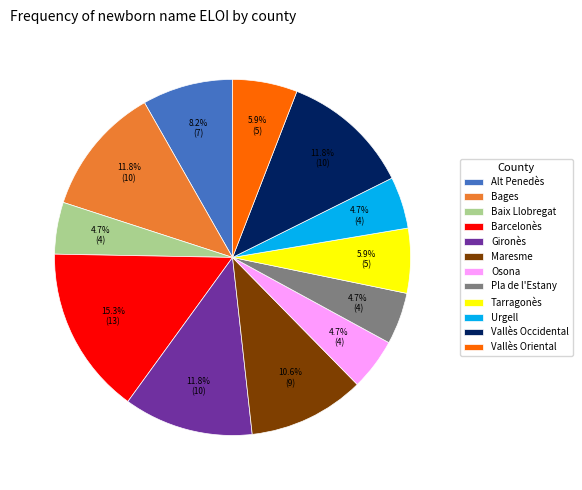

To the nearest percent, what is the average slice percentage?

8%